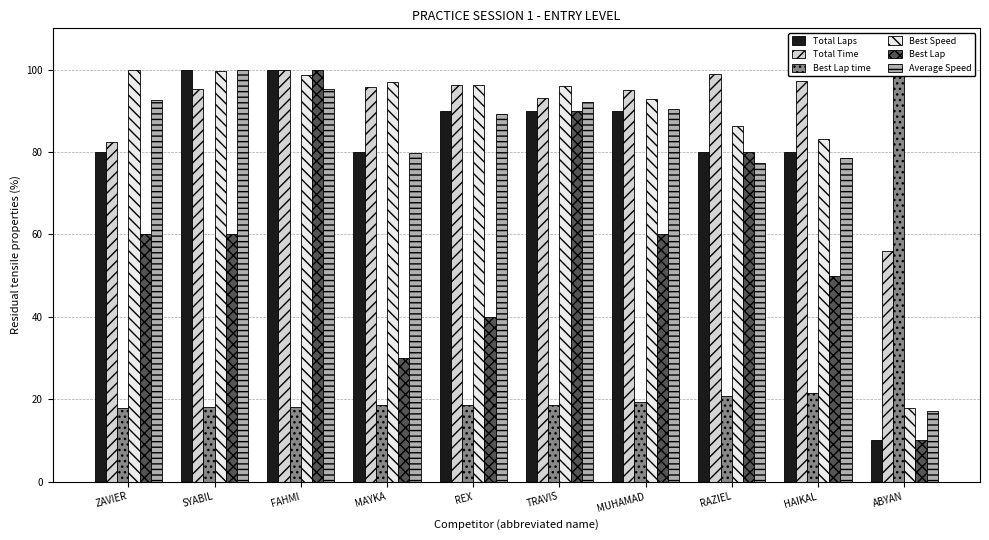

What is the value of the Total Time bar at the 8th from the left?

98.8